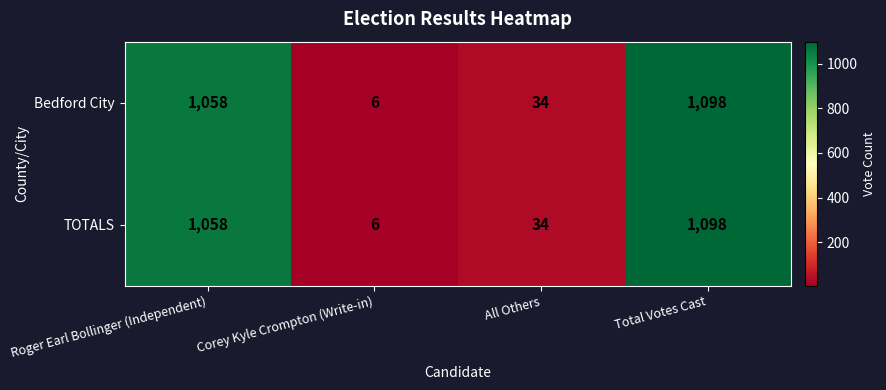

Which category has the lowest value in the TOTALS series?

Corey Kyle Crompton (Write-in)